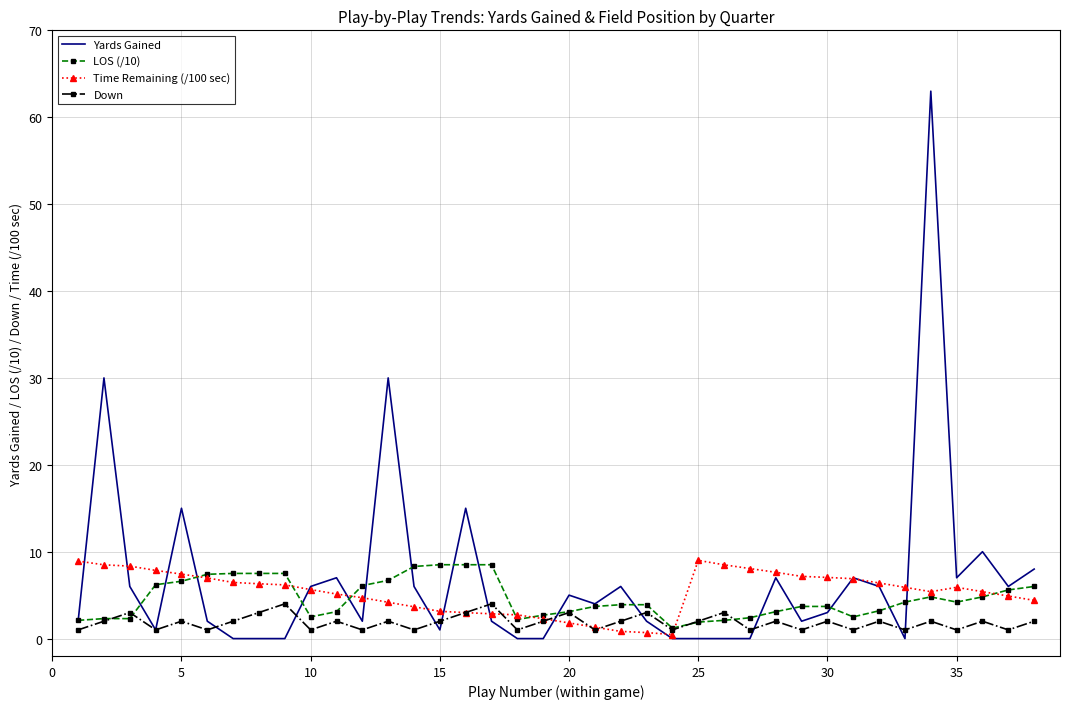

What is the greatest value displayed?

63.0